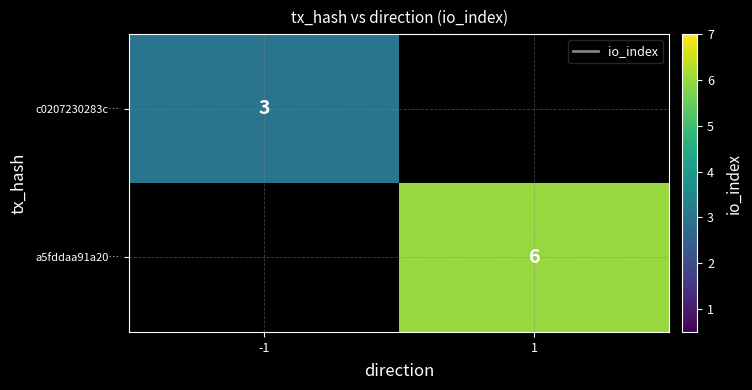

At which category does the chart reach its minimum across all series?

-1